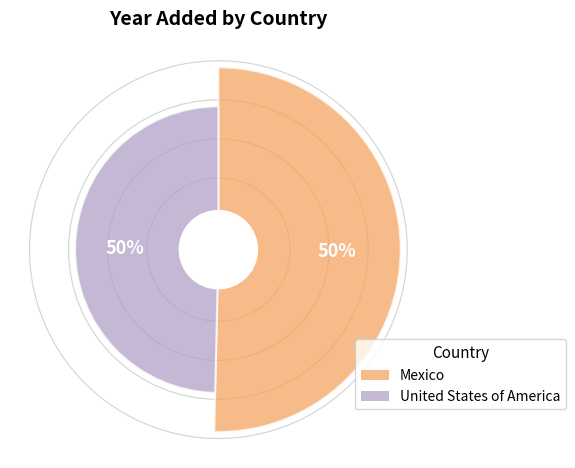

Which slice is the smallest?

United States of America